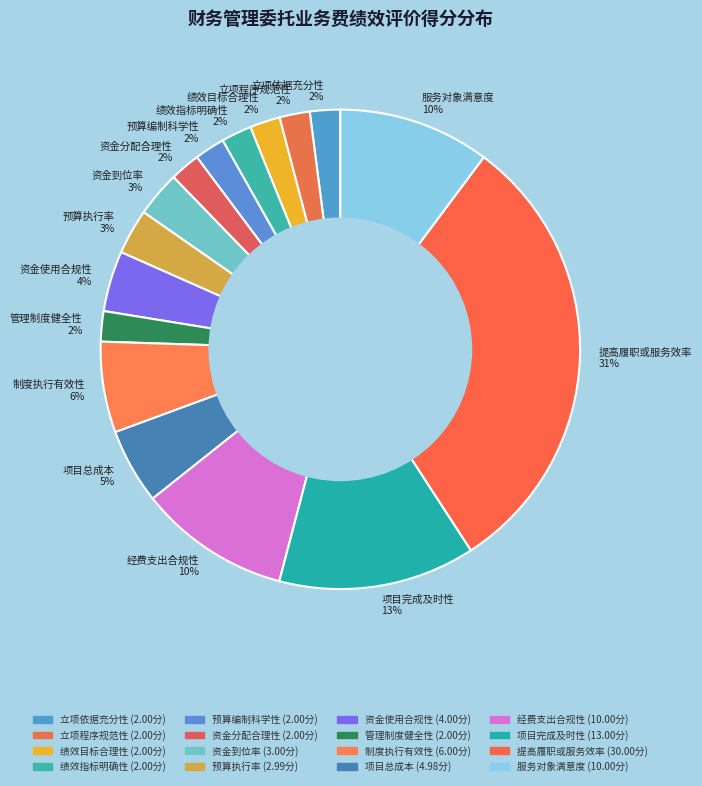

Is the sum of 资金到位率 3% and 项目总成本 5% greater than half?

No